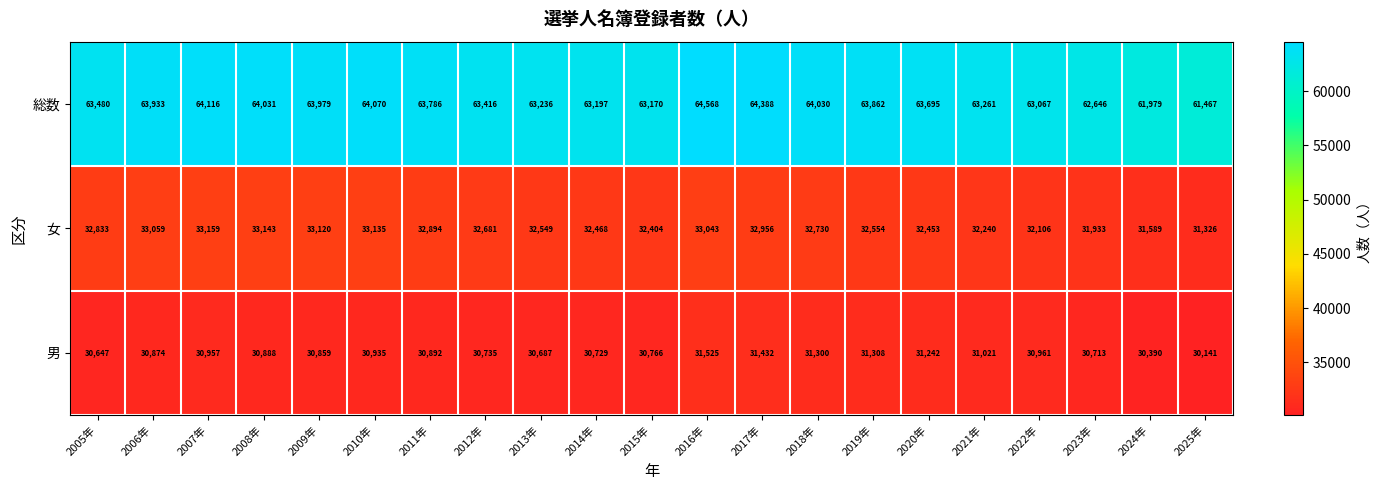

What is the total value across all series at 2009年?

127958